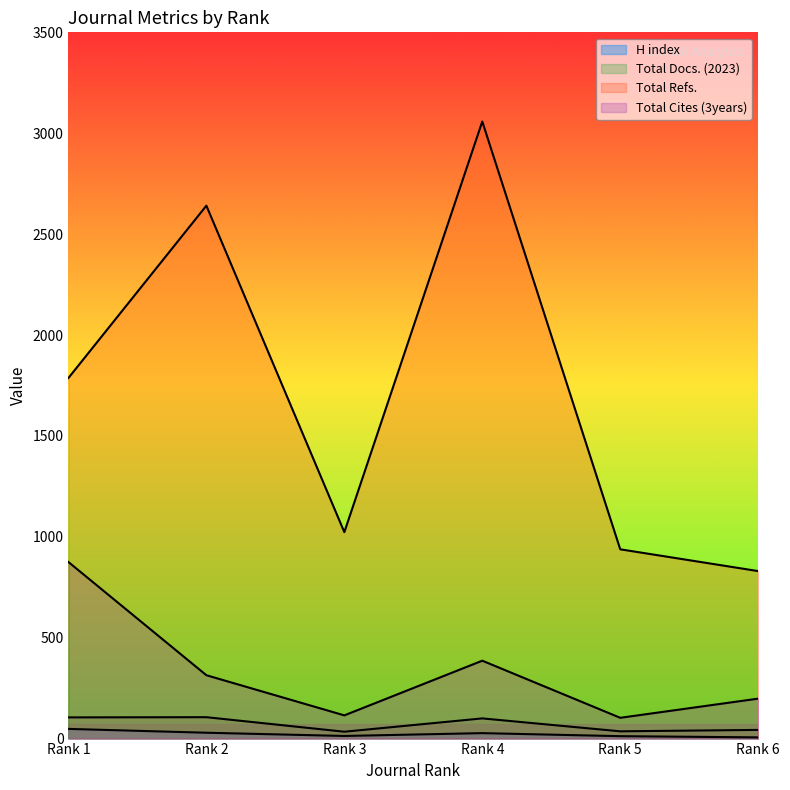

Which series has the largest total across all categories?

Total Refs.